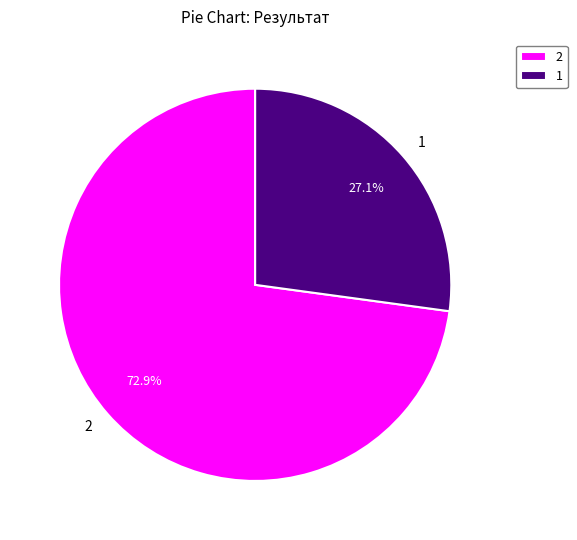

To the nearest percent, what percentage of the pie is 1?

27%